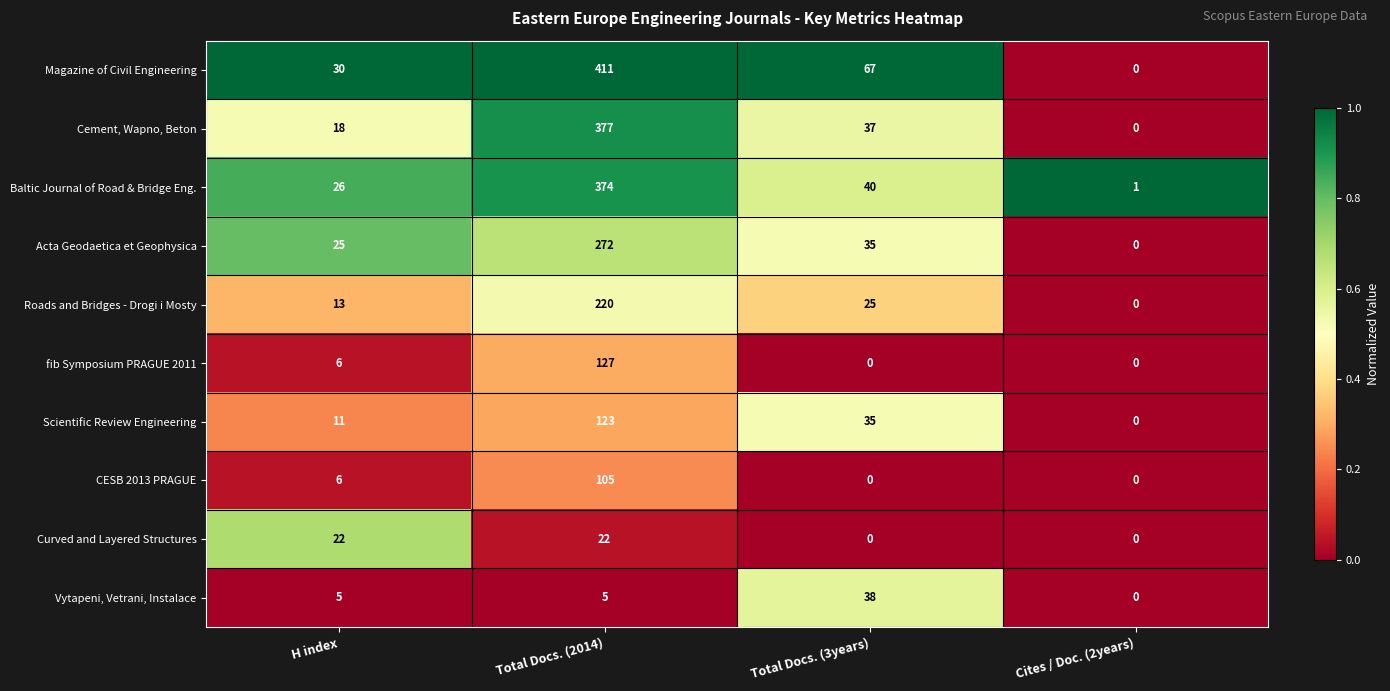

Which series changed the most between Total Docs. (2014) and Cites / Doc. (2years)?

Magazine of Civil Engineering